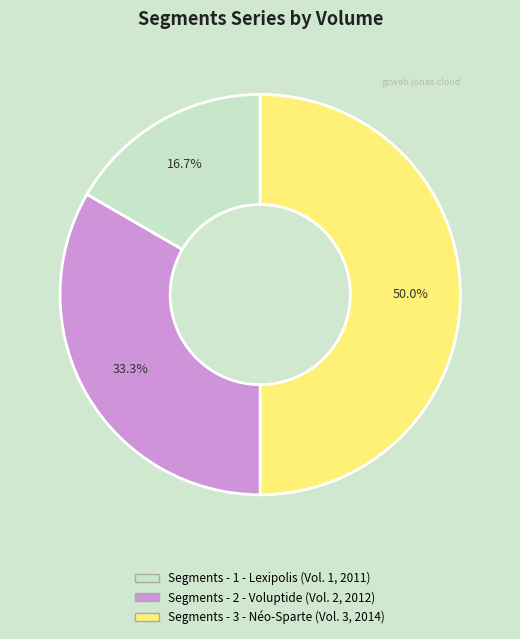

What percentage is the Segments - 2 - Voluptide slice, to the nearest percent?

33%